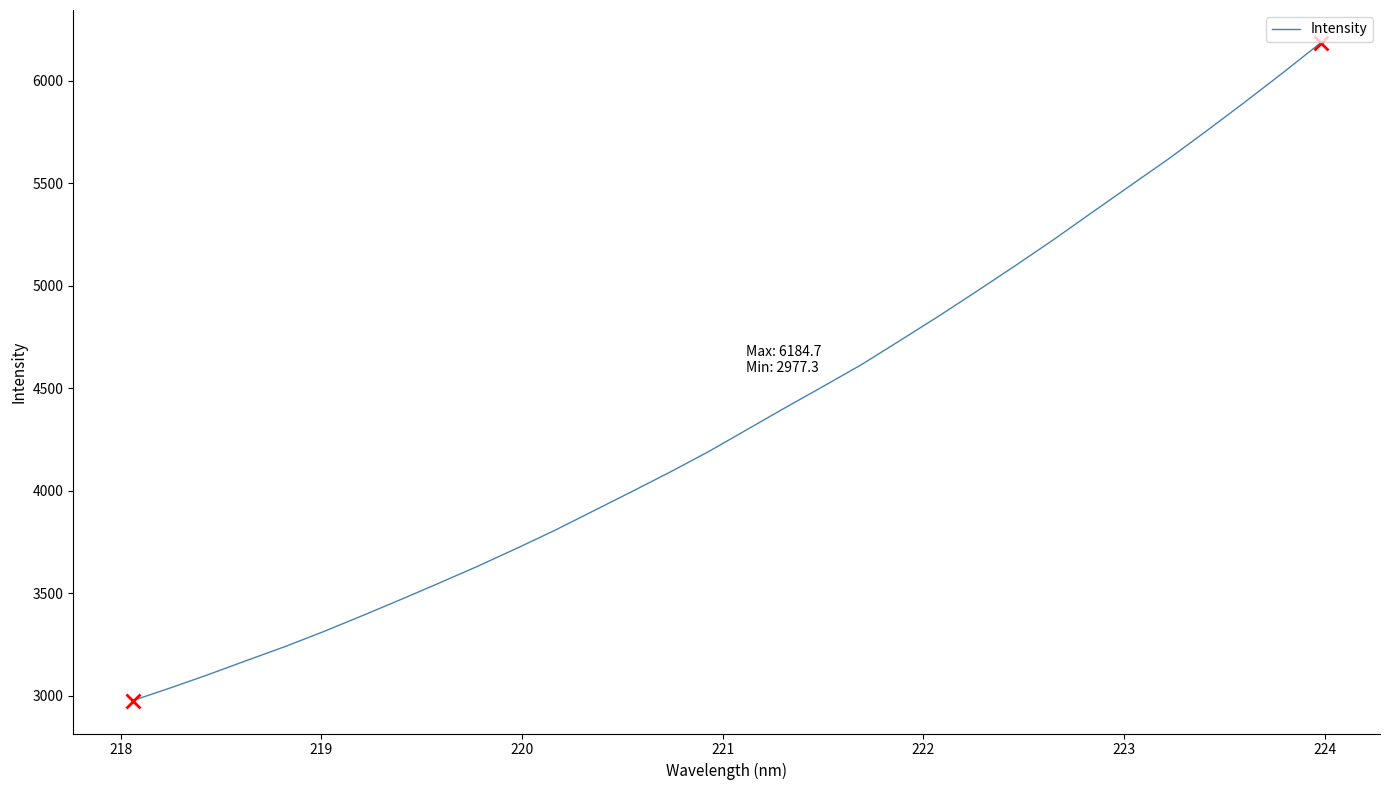

What is the difference between the maximum and minimum values?

3207.4